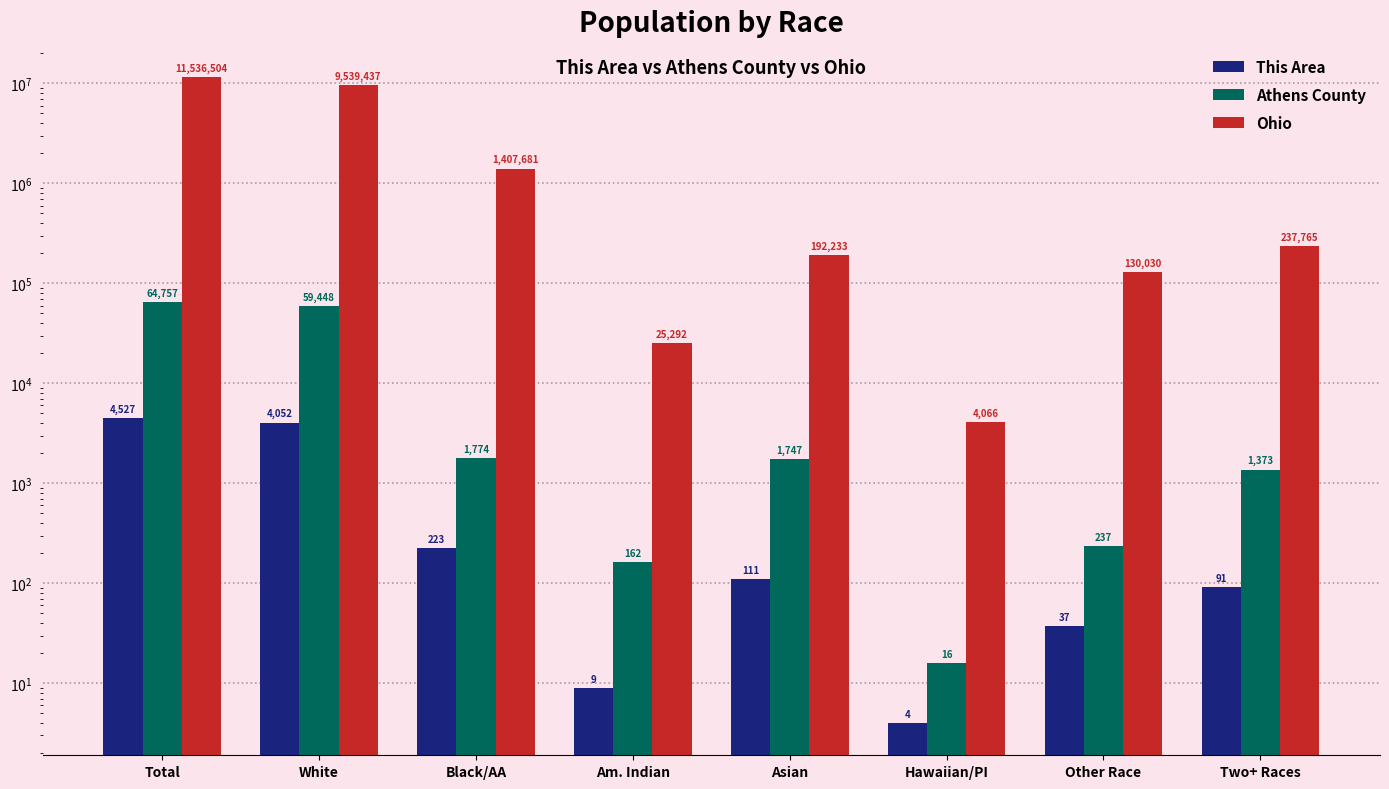

What position from the left is Hawaiian/PI?

6